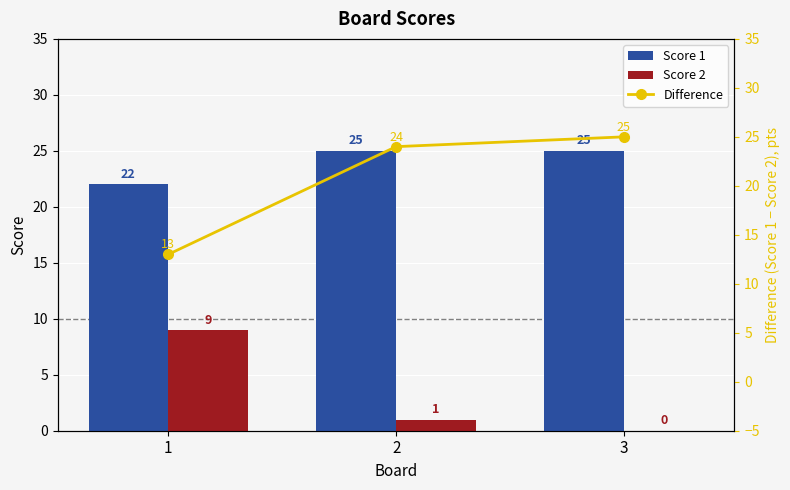

What is the sum of the Score 1 values at 2 and 3?

50